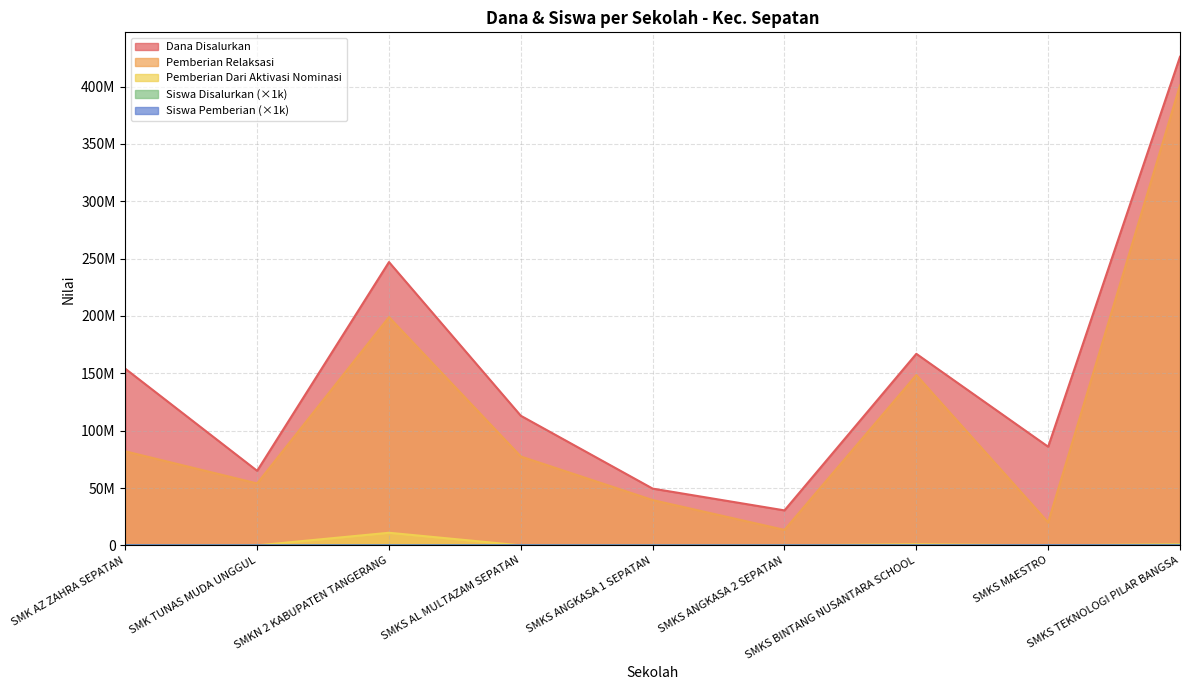

Which series changed the most between SMKS AL MULTAZAM SEPATAN and SMKS ANGKASA 1 SEPATAN?

Dana Disalurkan